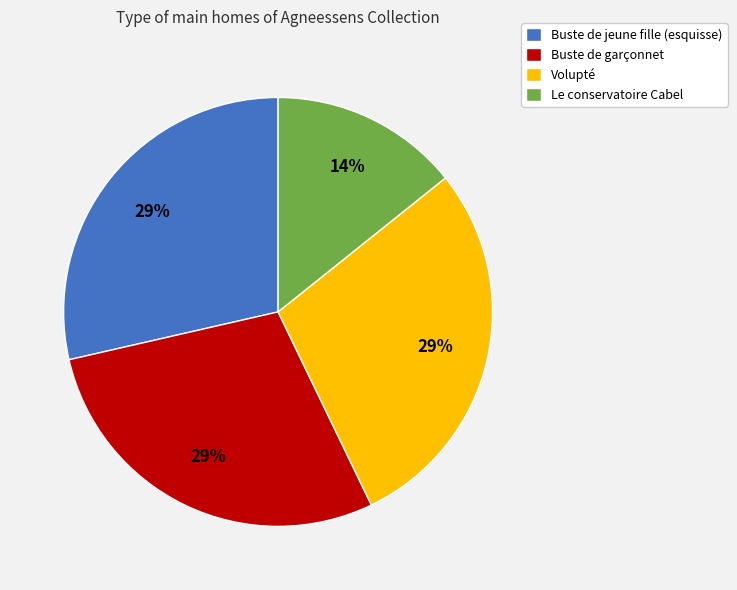

How many segments does this pie chart have?

4